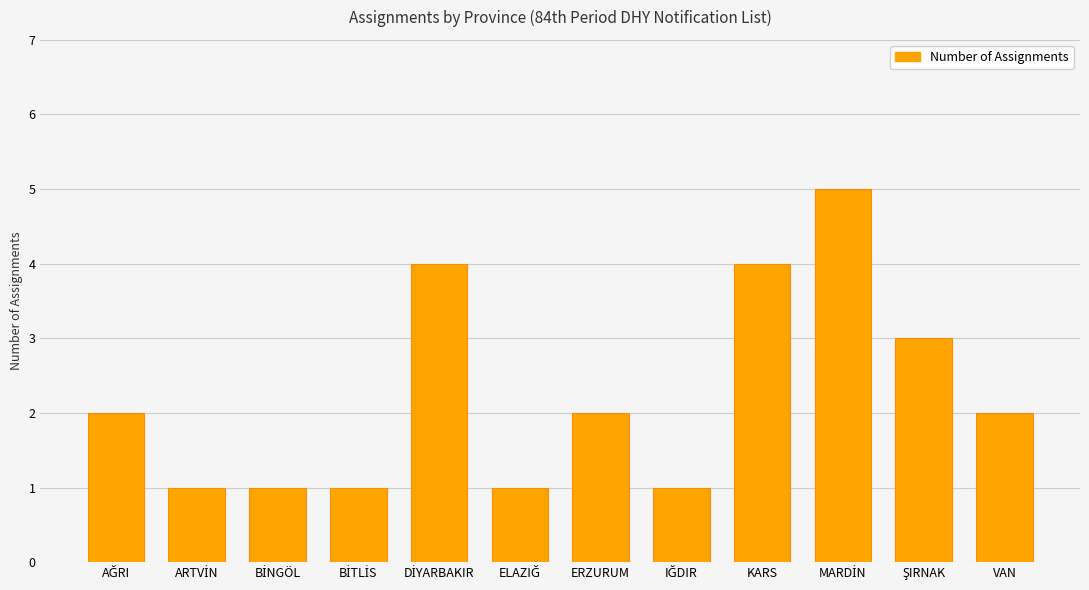

The chart shows a value of 4 at KARS. True or false?

True